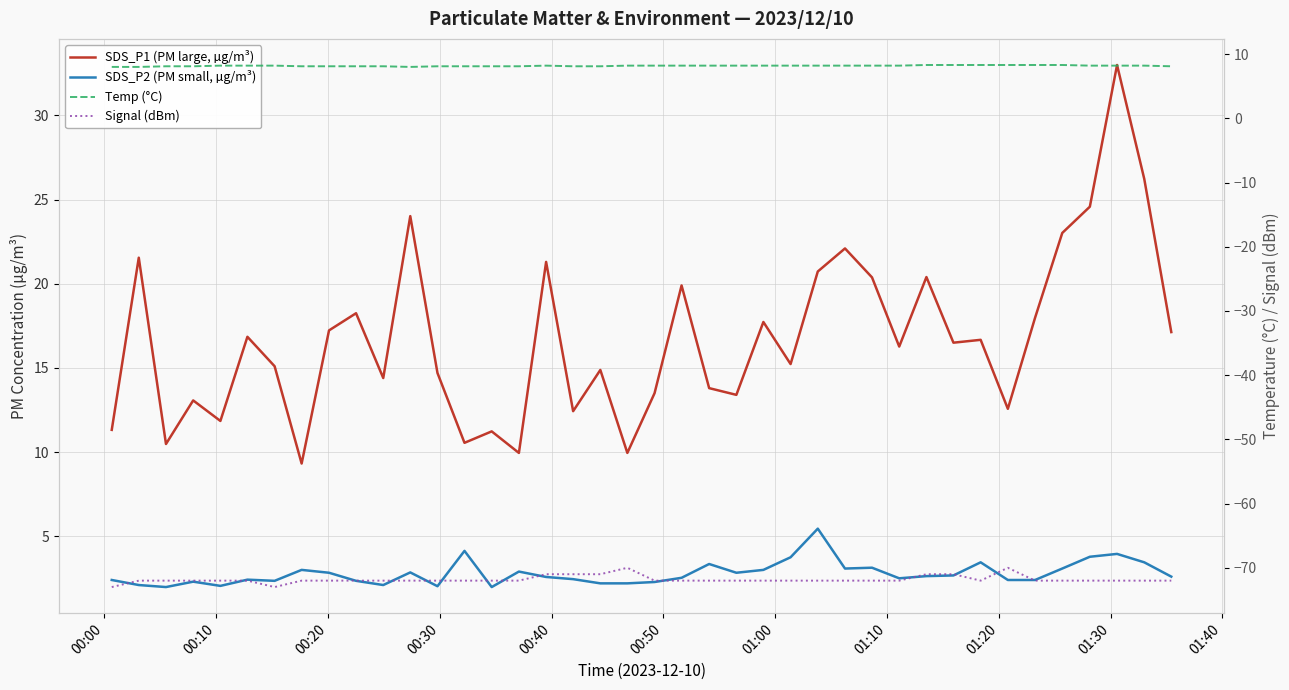

Which series changed the most between 00:50 and 01:00?

SDS_P1 (PM large, µg/m³)